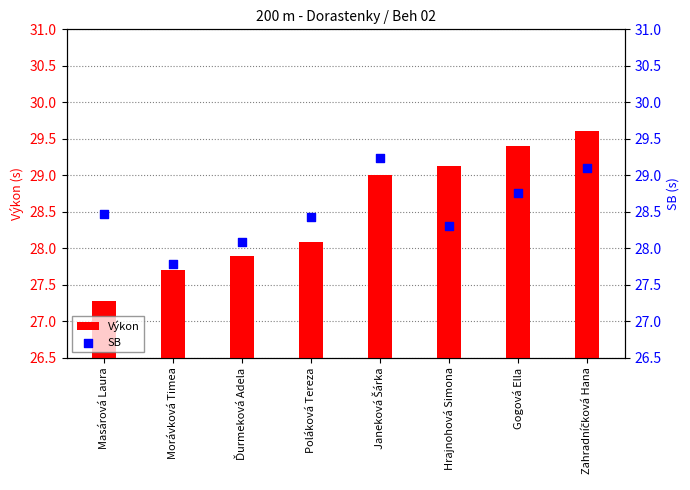

At which category is the sum across all series the highest?

Zahradníčková Hana